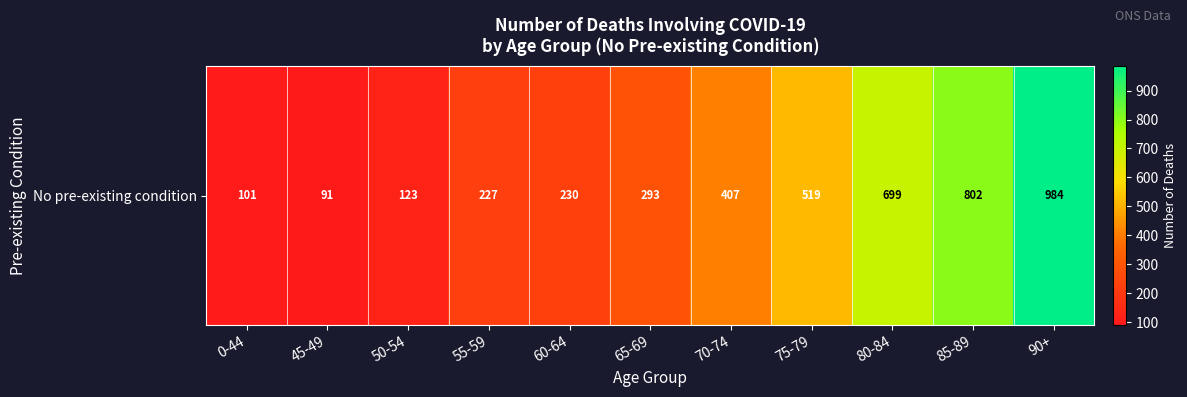

What is the change in value from 45-49 to 85-89?

+711